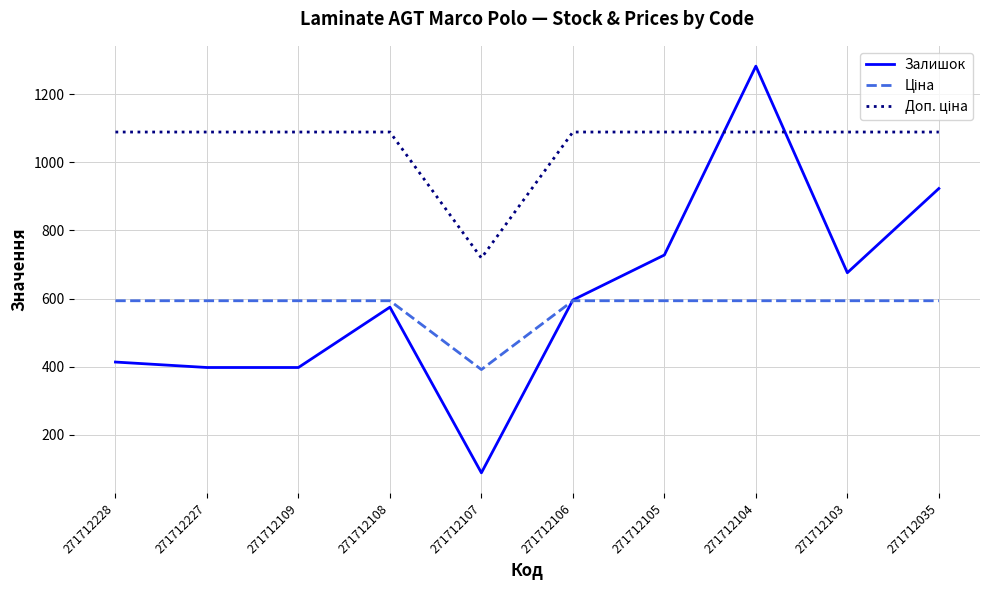

What is the approximate value of Залишок at 271712227?

398.0